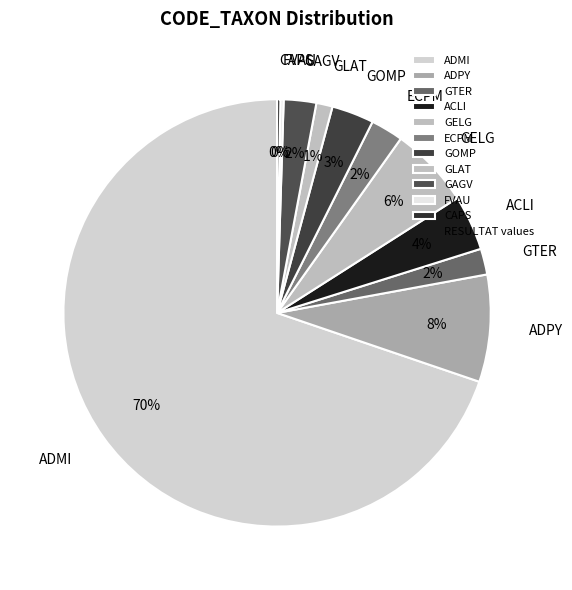

To the nearest percent, what portion does ADPY represent?

8%